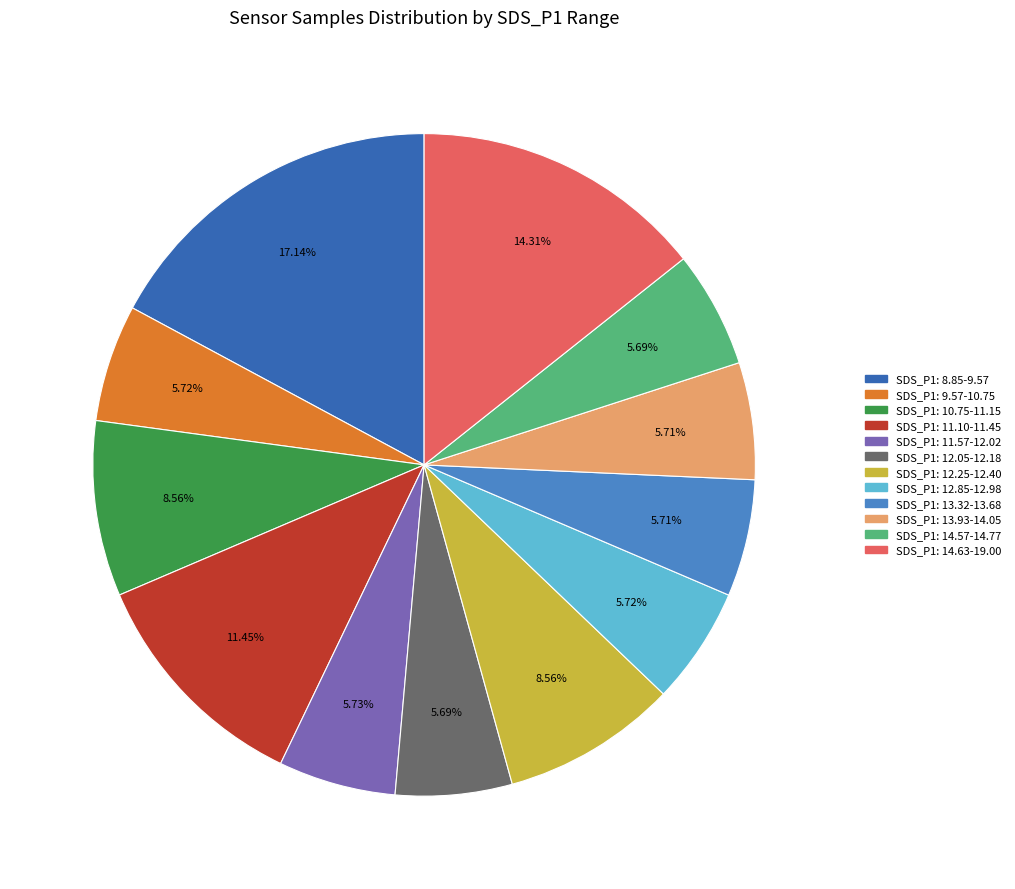

Is there a majority slice in this chart?

No